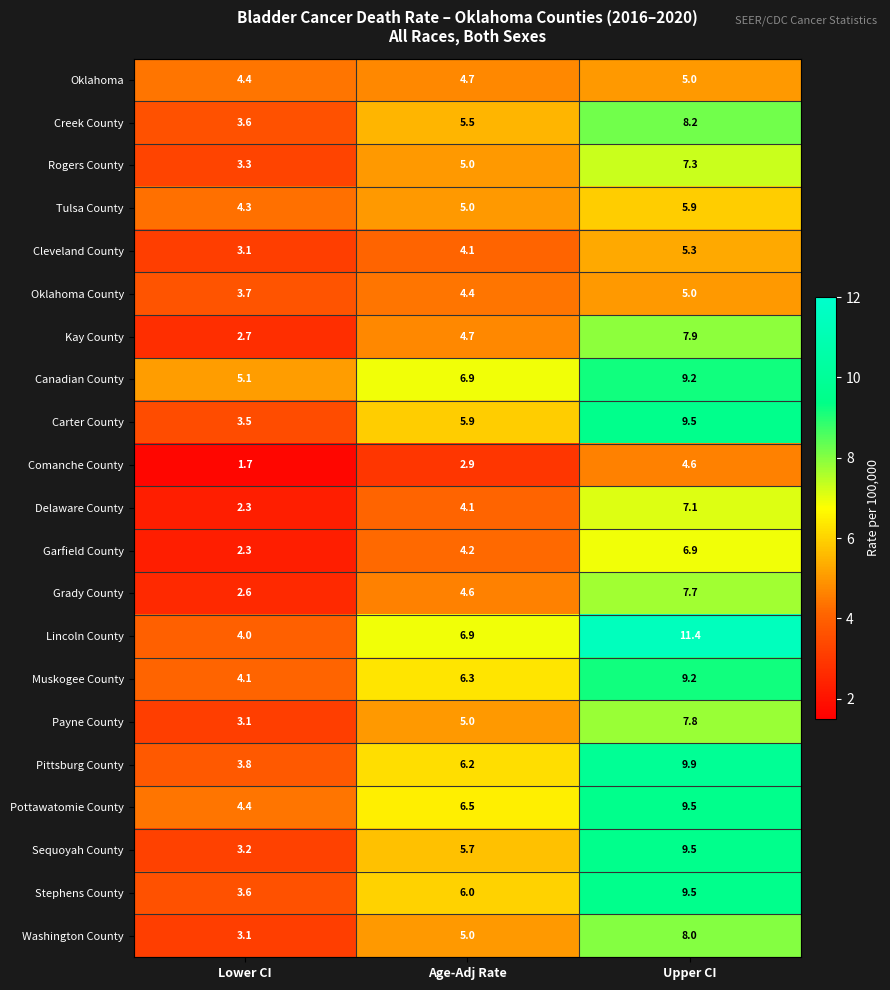

Which category has the lowest value in the Pittsburg County series?

Lower CI